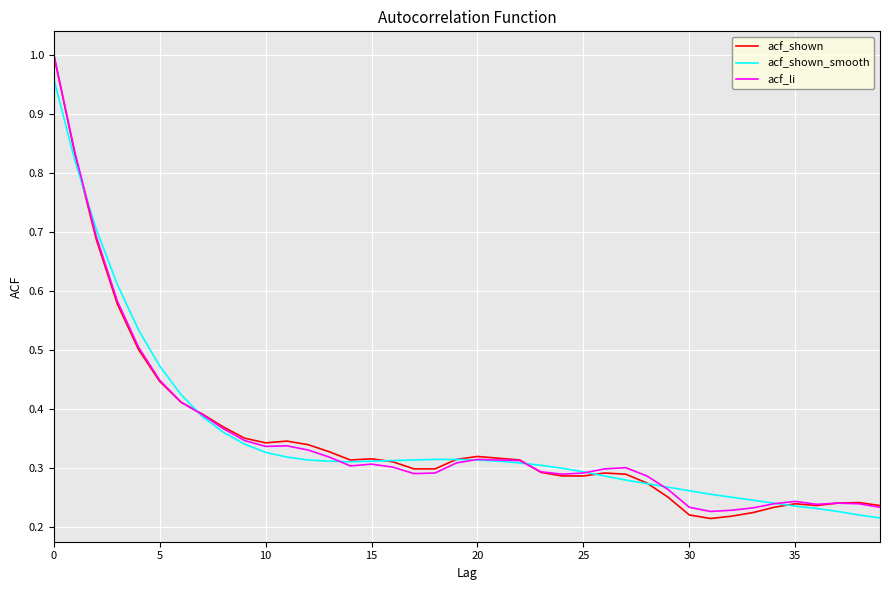

After their last crossing, which series has the higher values: acf_shown_smooth or acf_li?

acf_li